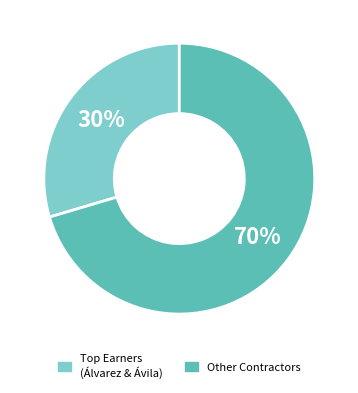

Is there any slice that represents more than half of the pie?

Yes